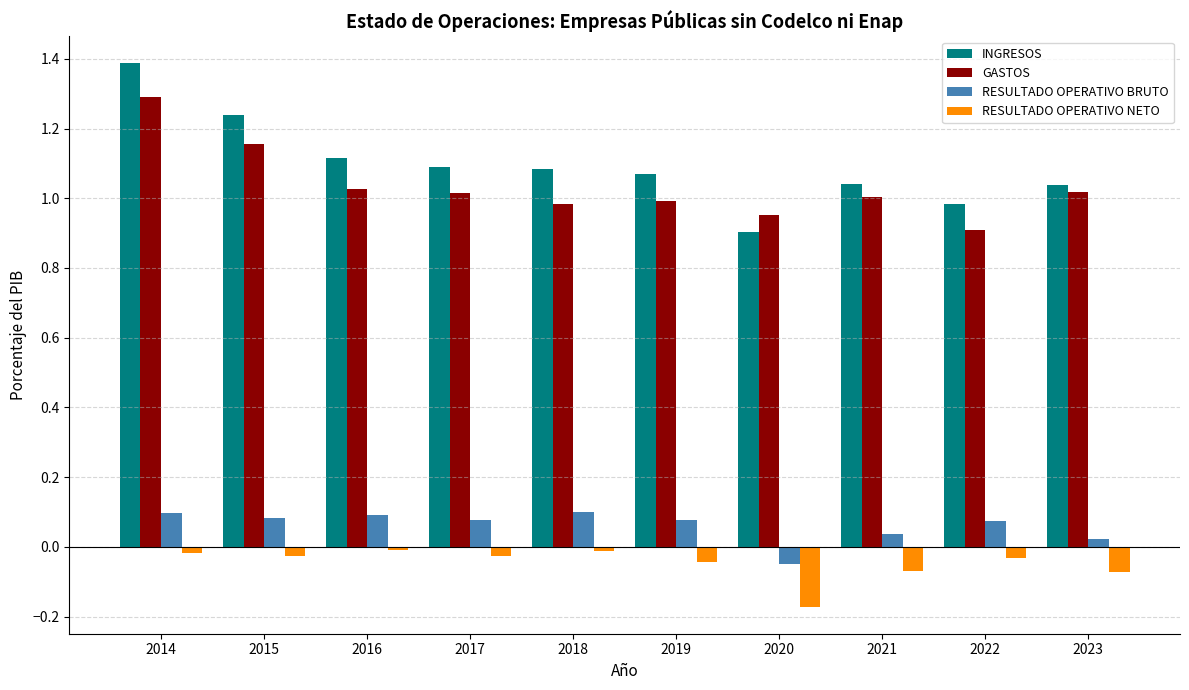

True or false: GASTOS has a value of 1.9 at 2014.

False